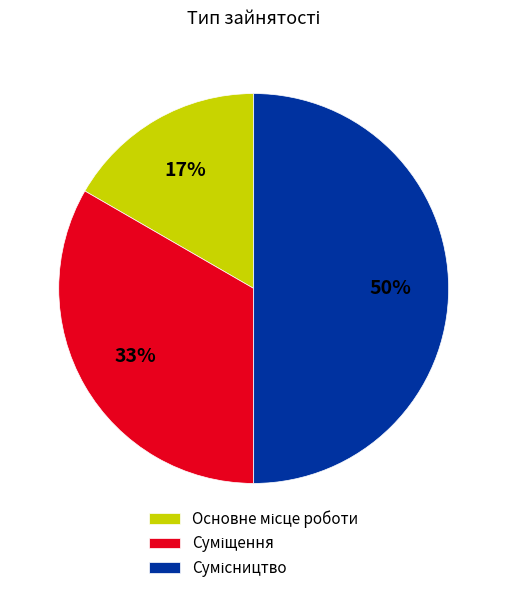

To the nearest percent, what is the average slice percentage?

33%